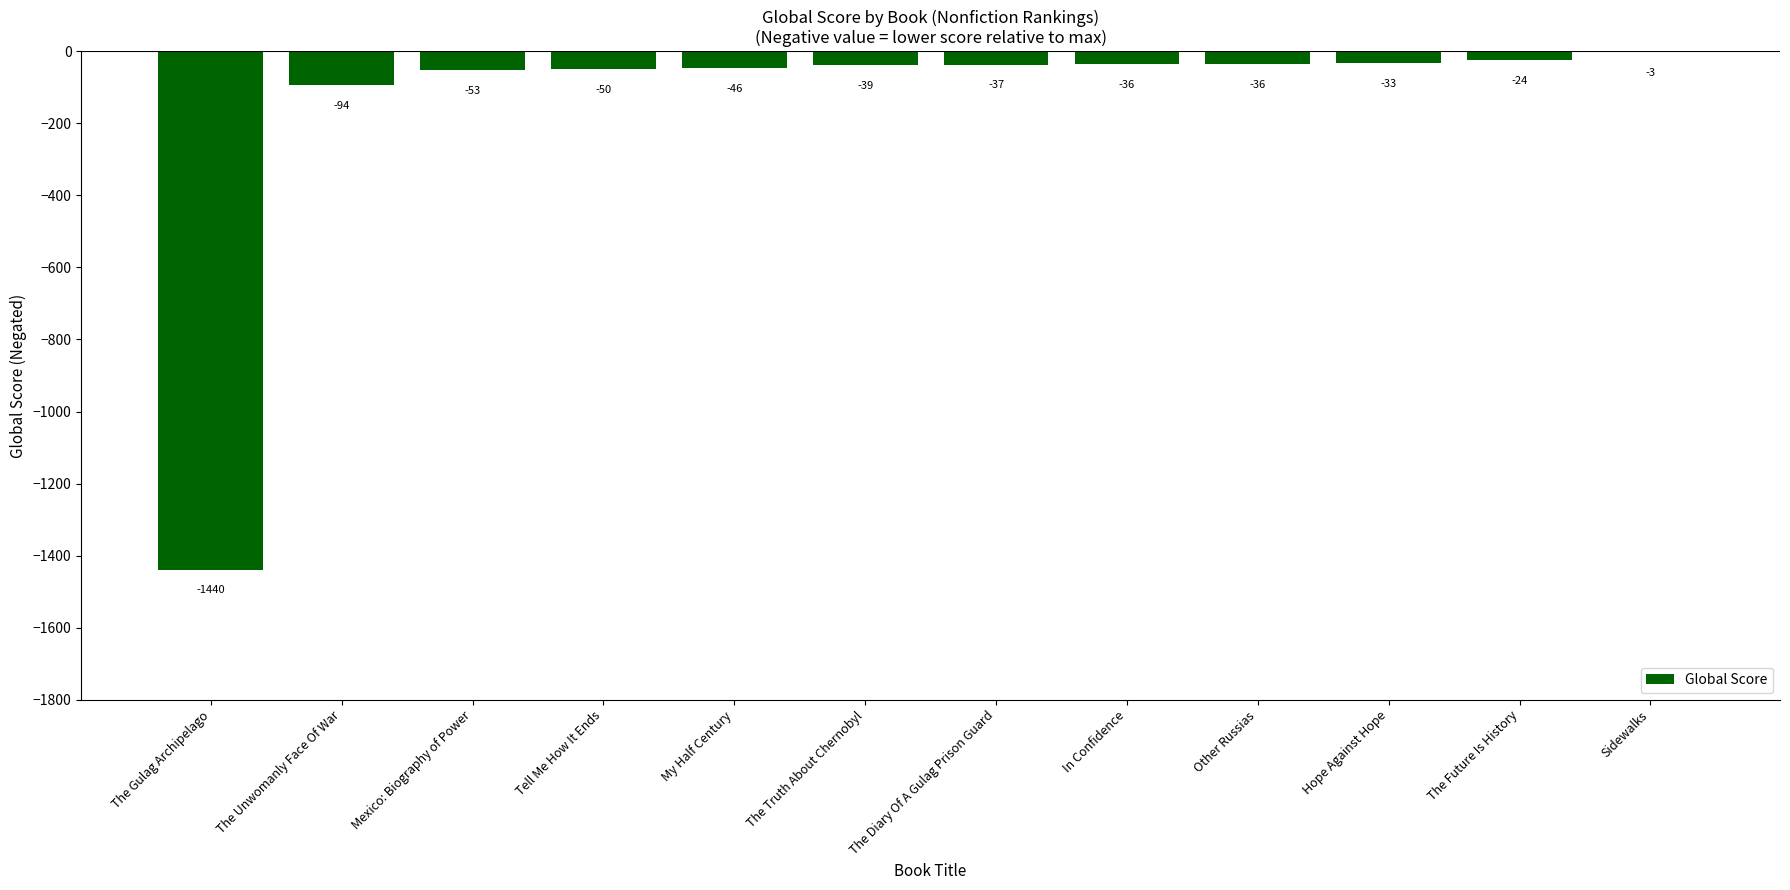

Which label corresponds to the largest value in the chart?

Sidewalks